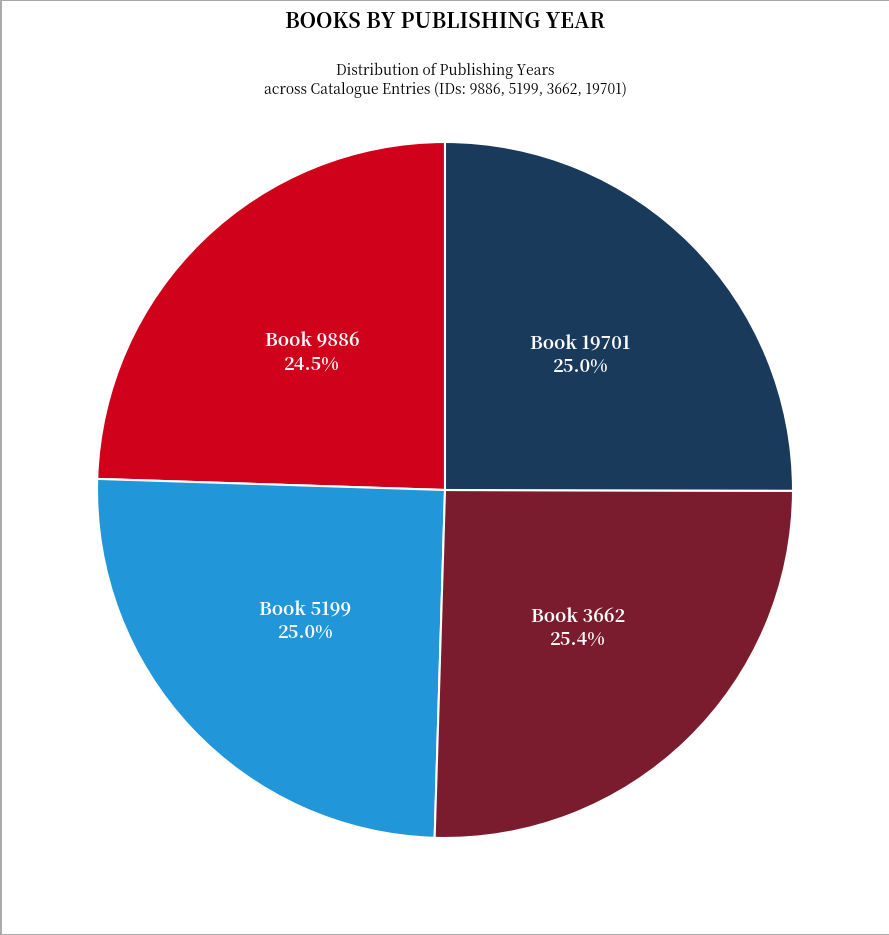

How many slices are in this pie chart?

4